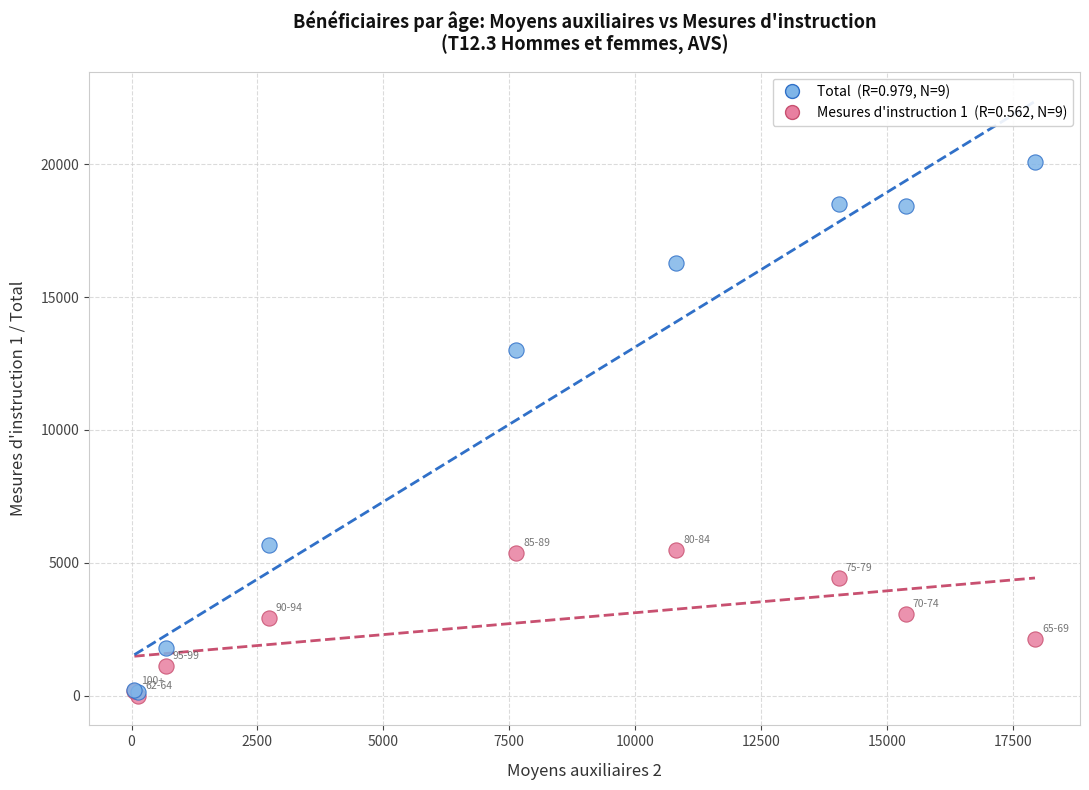

Across all series, what Y value is closest to 10040?

13005